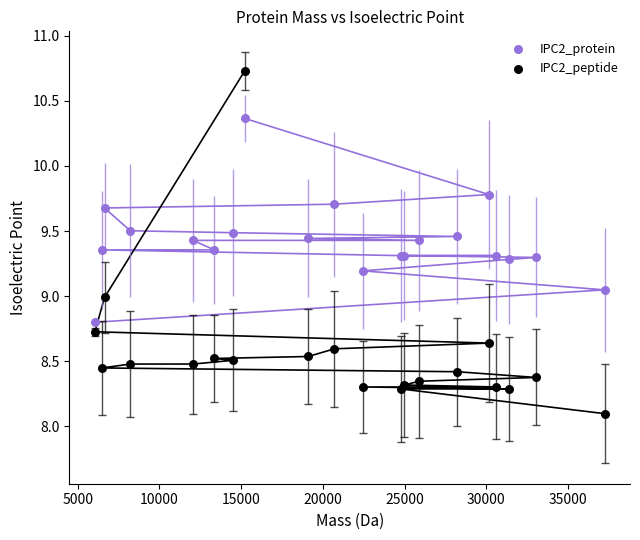

Which series reaches the maximum Y coordinate?

IPC2_peptide